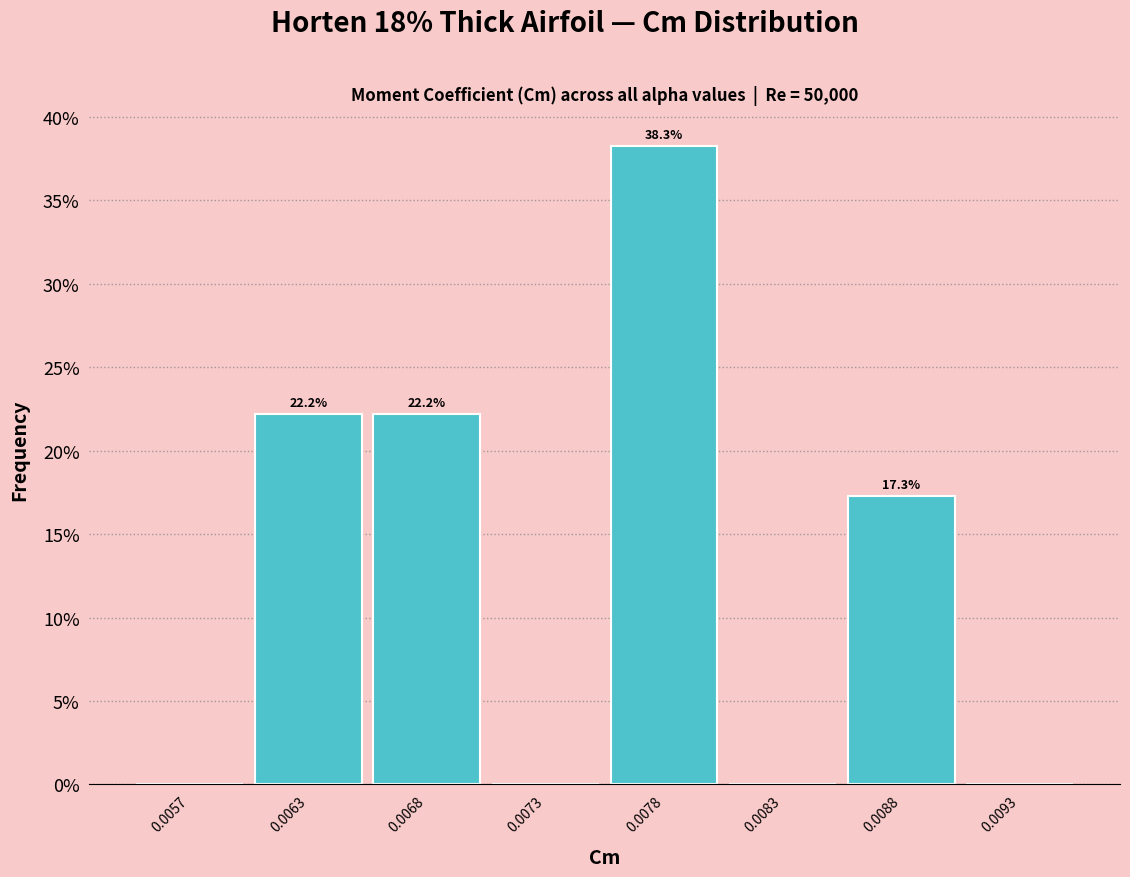

Reading left to right, extract all data points from this chart.

0.0057=0.0	0.0063=22.2	0.0068=22.2	0.0073=0.0	0.0078=38.3	0.0083=0.0	0.0088=17.3	0.0093=0.0